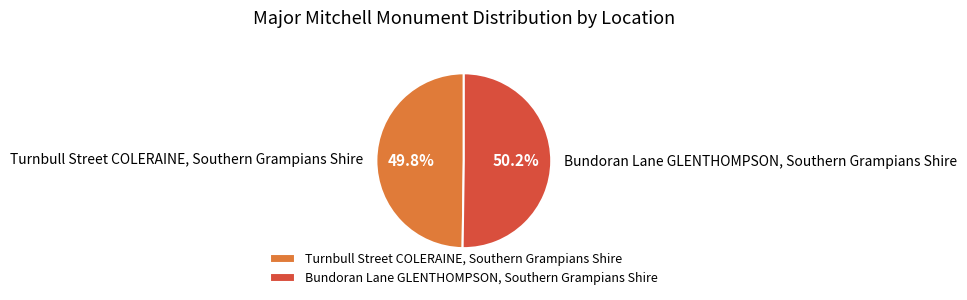

Do Turnbull Street COLERAINE, Southern Grampians Shire and Bundoran Lane GLENTHOMPSON, Southern Grampians Shire together represent more than half of the pie?

Yes